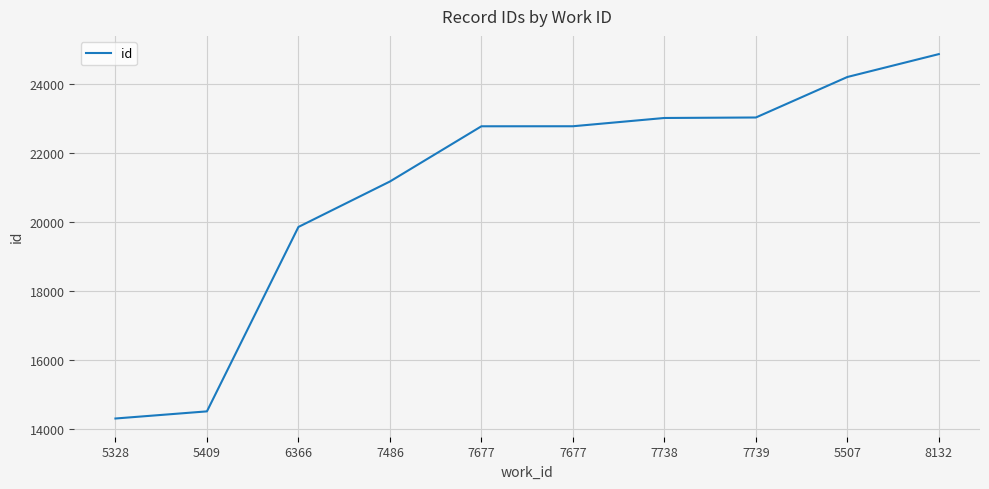

What is the change in value from 5409 to 7738?

+8512